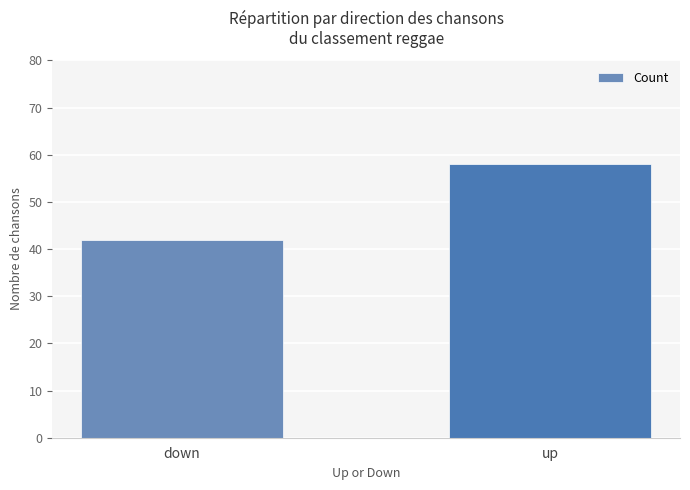

The chart shows a value of 18 at down. True or false?

False